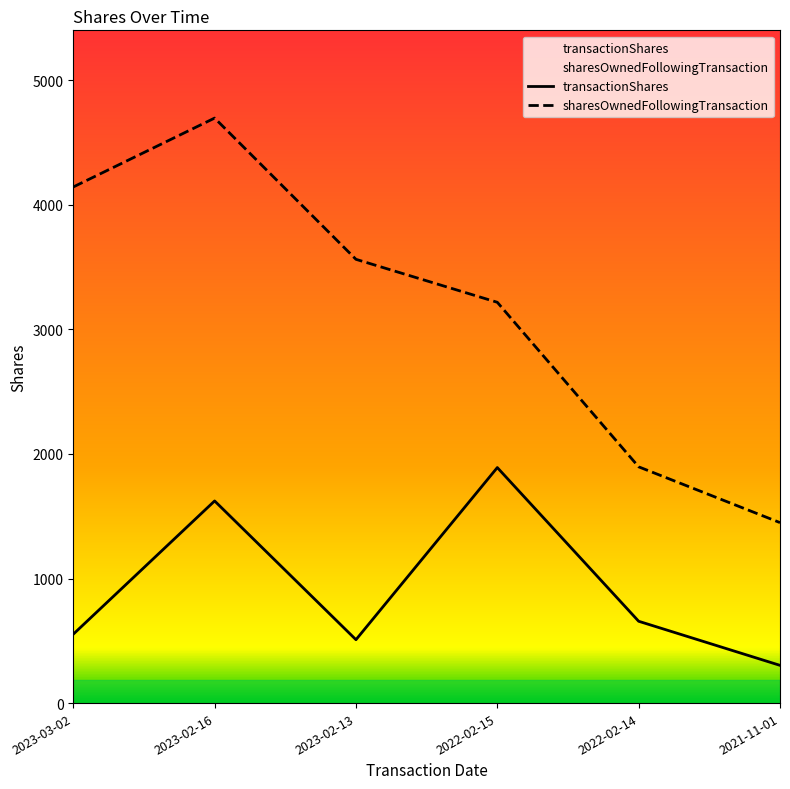

True or false: sharesOwnedFollowingTransaction and transactionShares intersect in this chart.

False